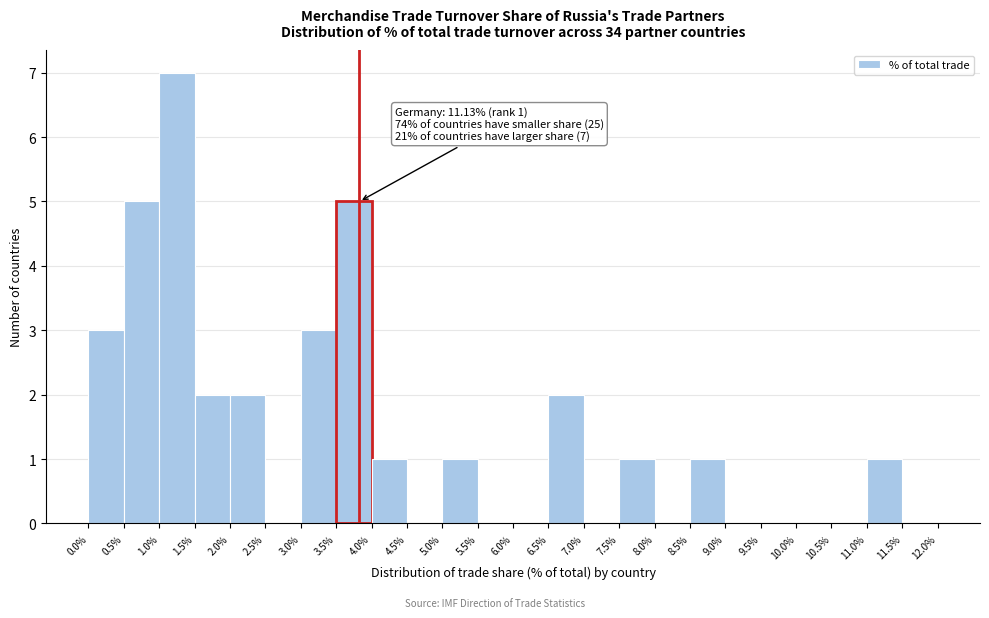

Over which range of the x-axis is the bar tallest?

1.0% to 1.5%